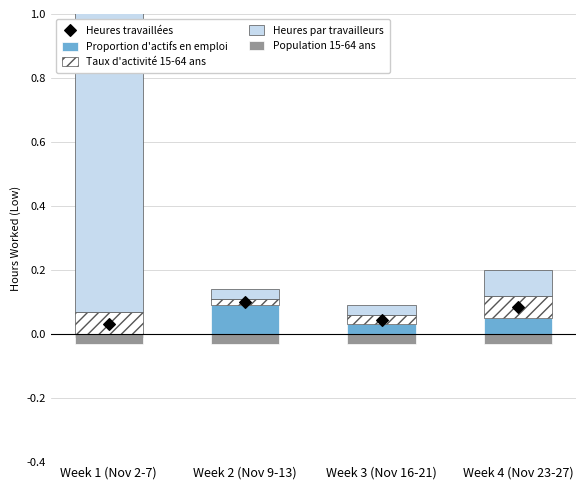

At which category is the sum across all series the highest?

Week 1 (Nov 2-7)